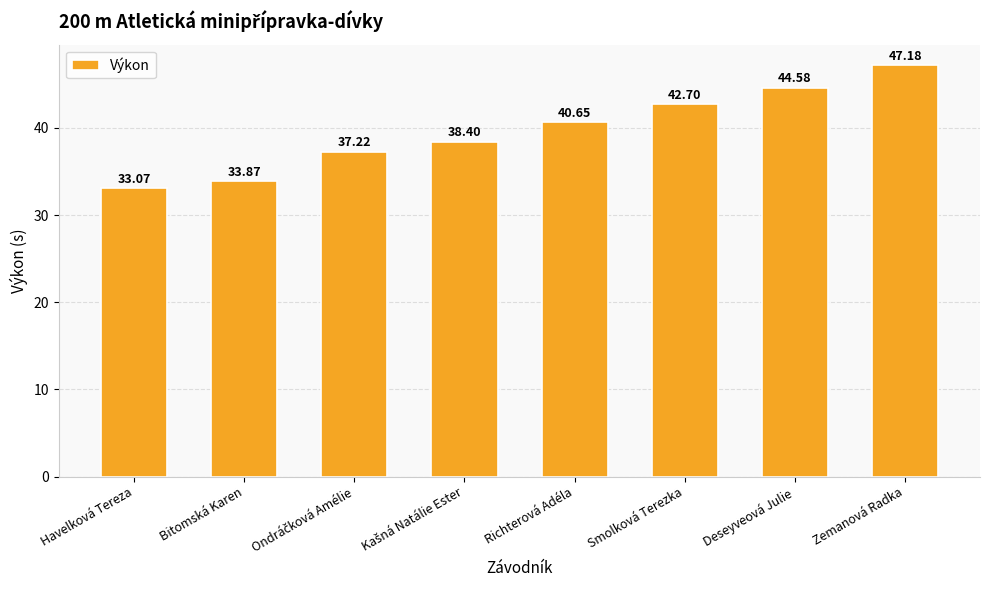

What is the change in value from Havelková Tereza to Bitomská Karen?

+0.8